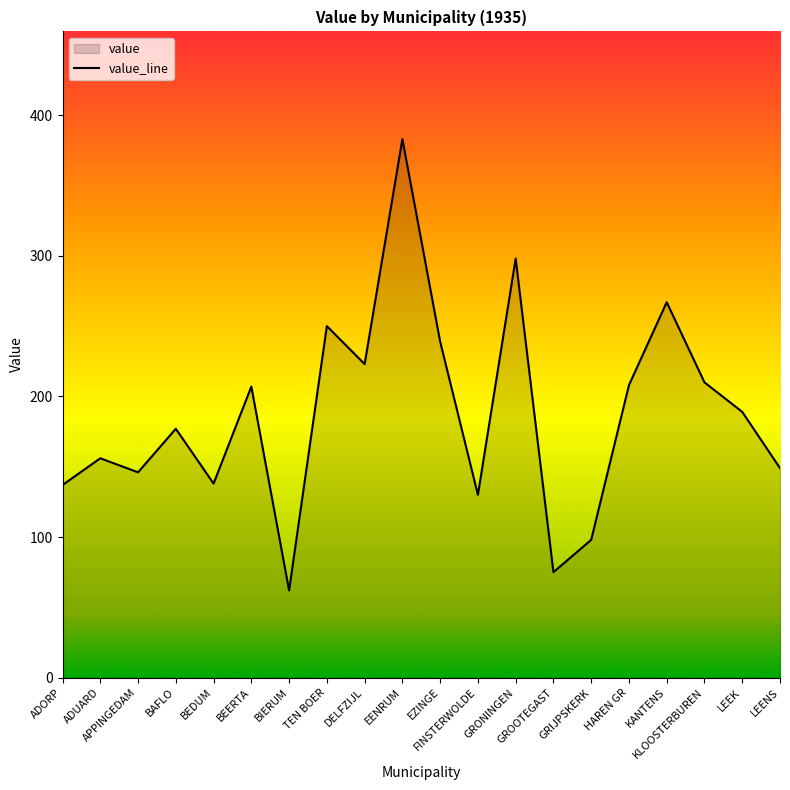

What is the value of the 17th point from the left?

267